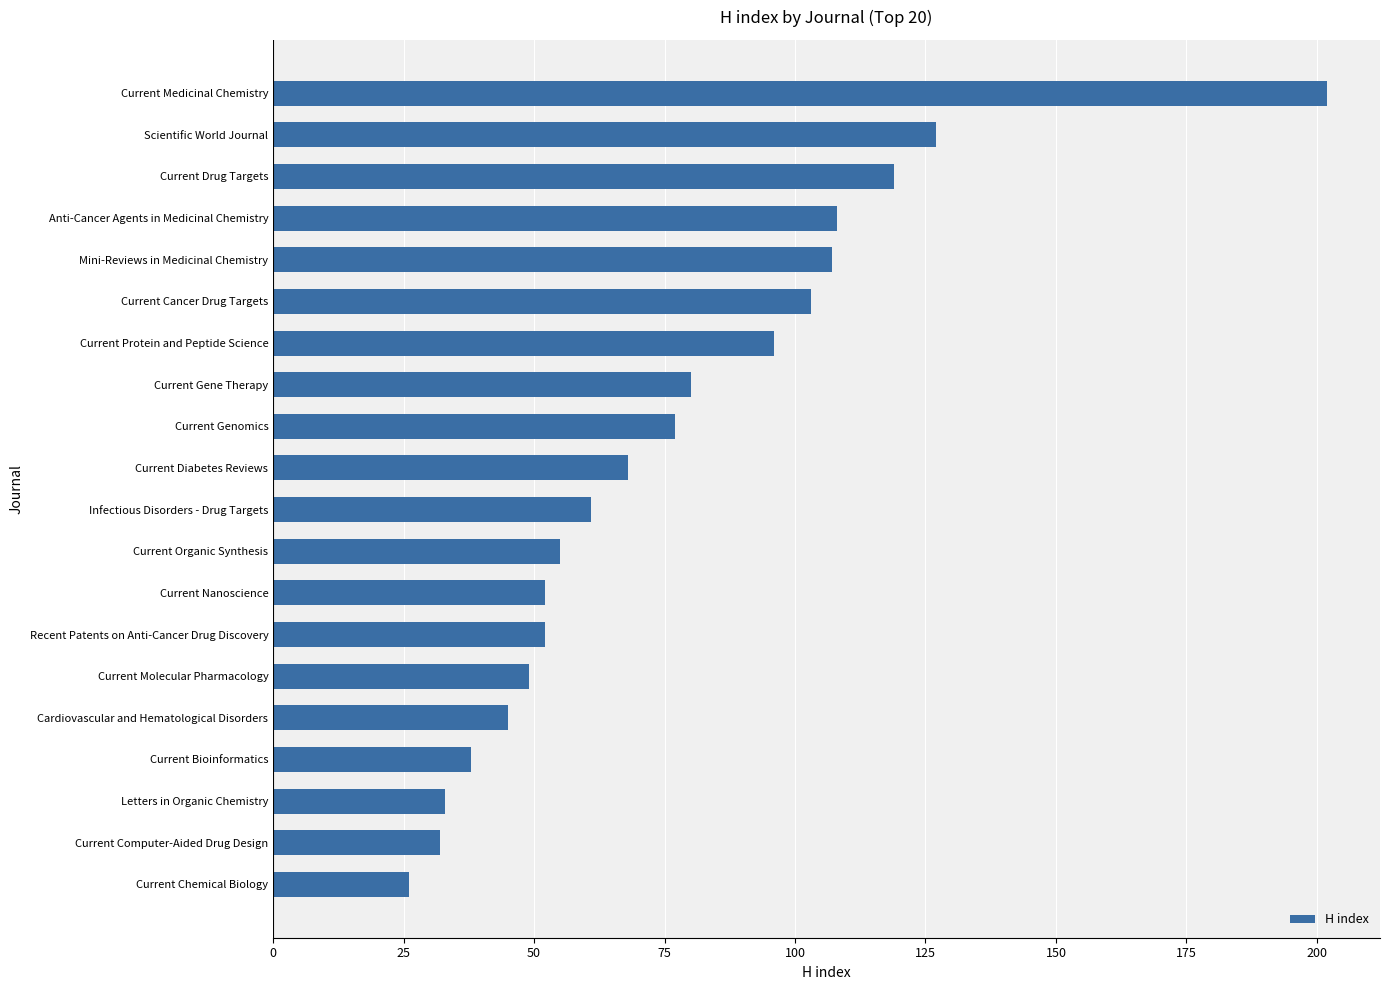

Read the value at Current Gene Therapy, to the nearest 5.

80